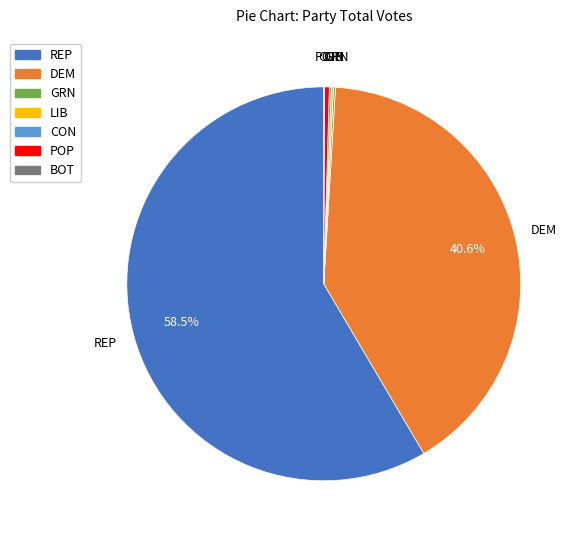

Which category accounts for the majority?

REP